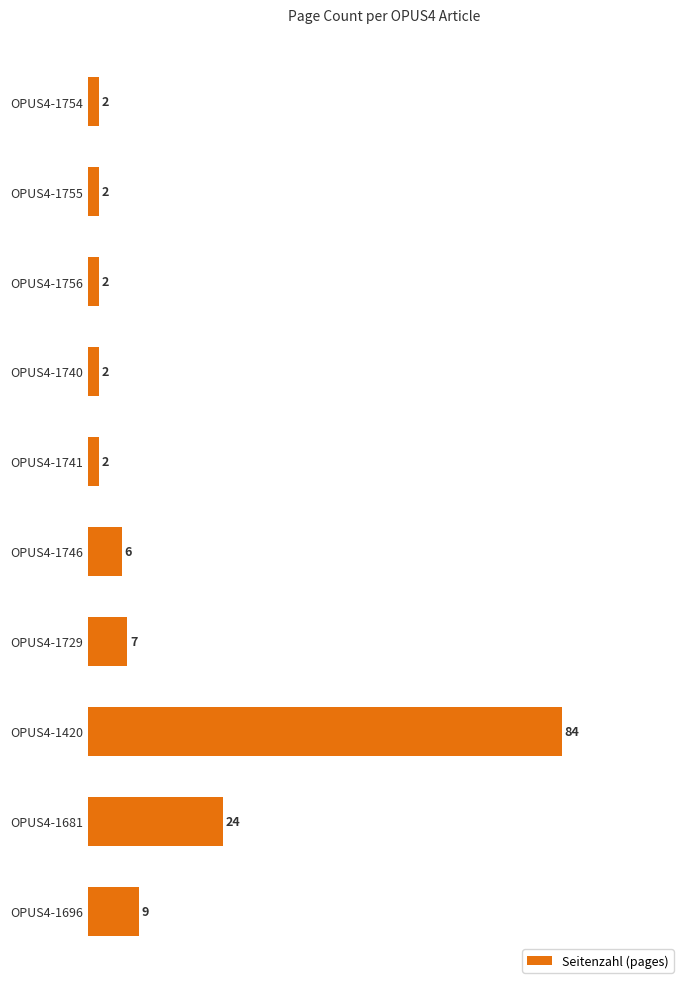

What is the difference between the maximum and minimum values?

82